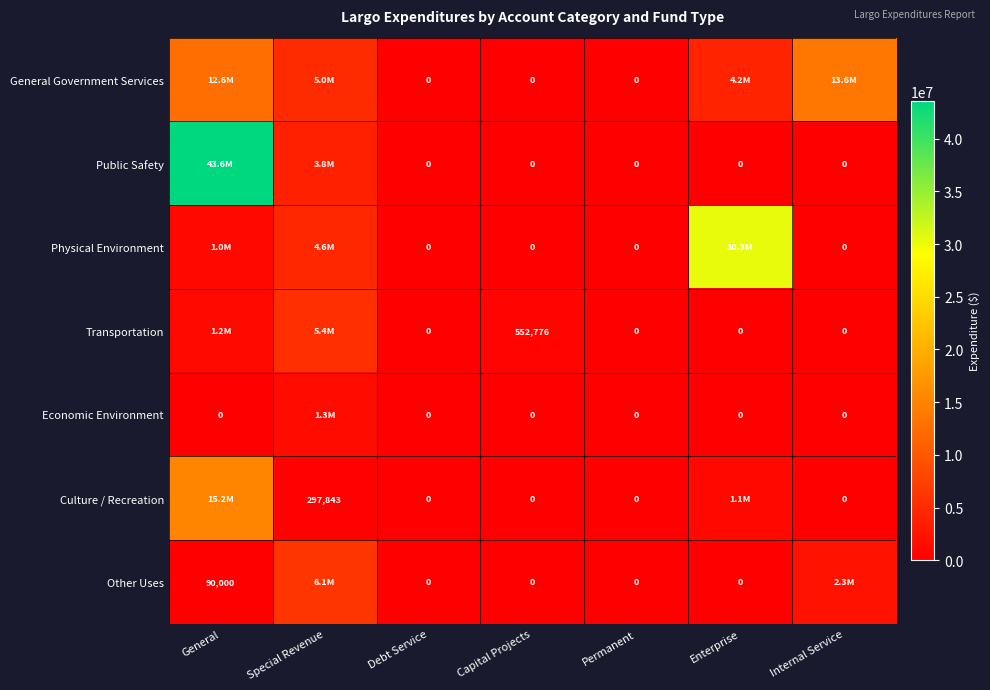

What is the difference between the highest and lowest values at Capital Projects?

552776